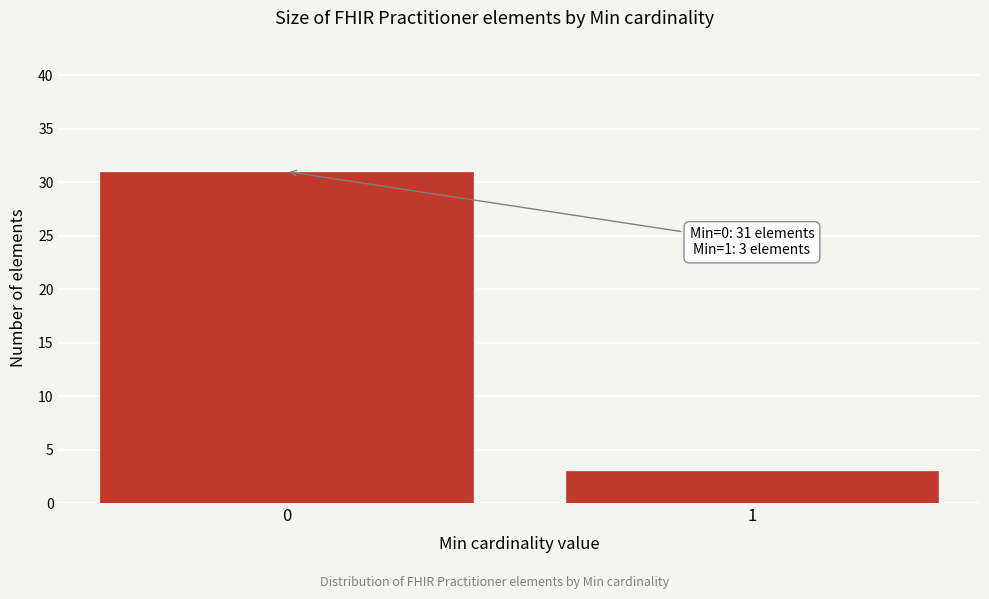

Reading right to left, what are all the values shown in this chart?

3	31